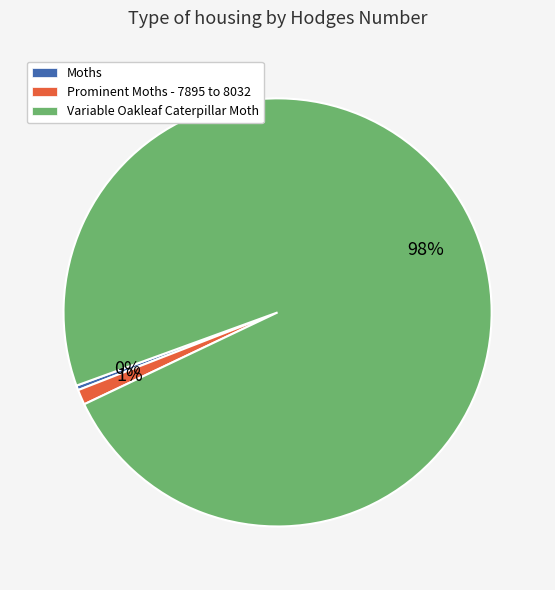

Between Prominent Moths - 7895 to 8032 and Moths, which is larger?

Prominent Moths - 7895 to 8032